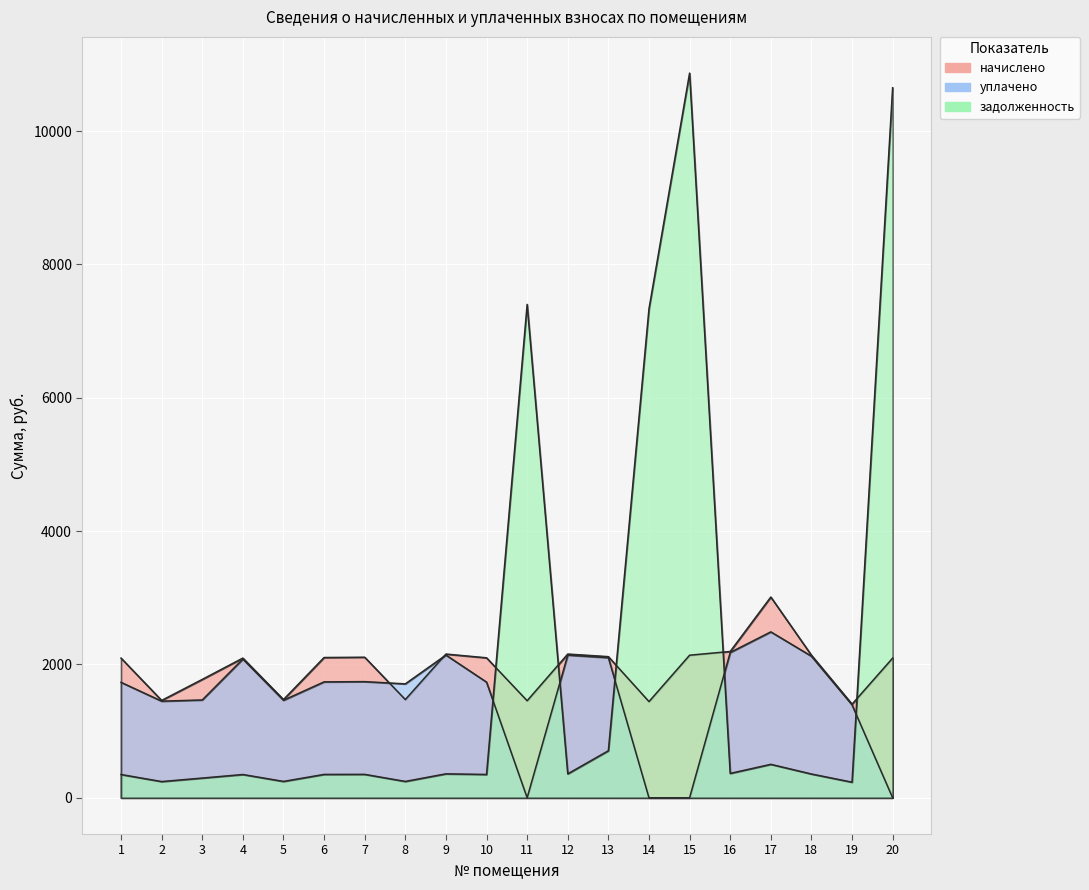

Which series has the largest total across all categories?

задолженность